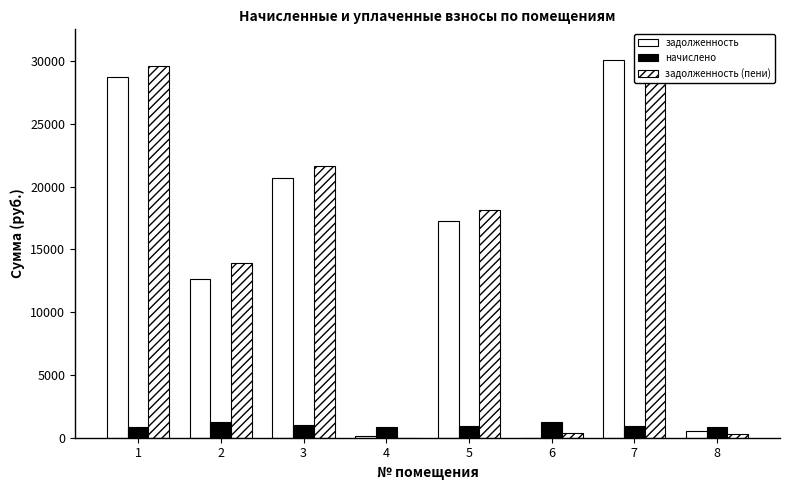

Is the value of задолженность (пени) at 7 greater than the value of задолженность at 6?

Yes